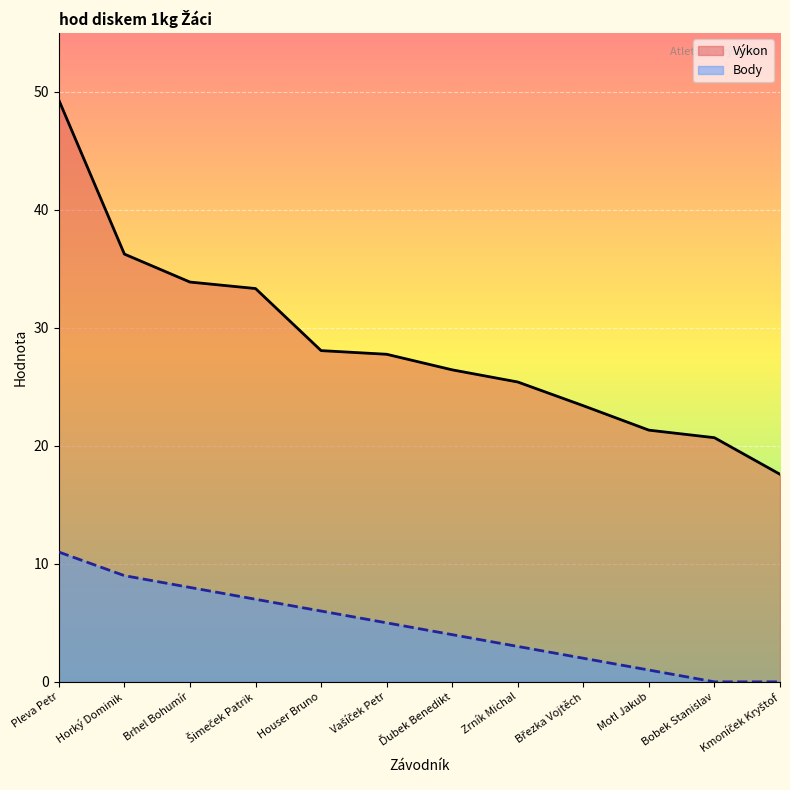

True or false: Výkon and Body intersect in this chart.

False